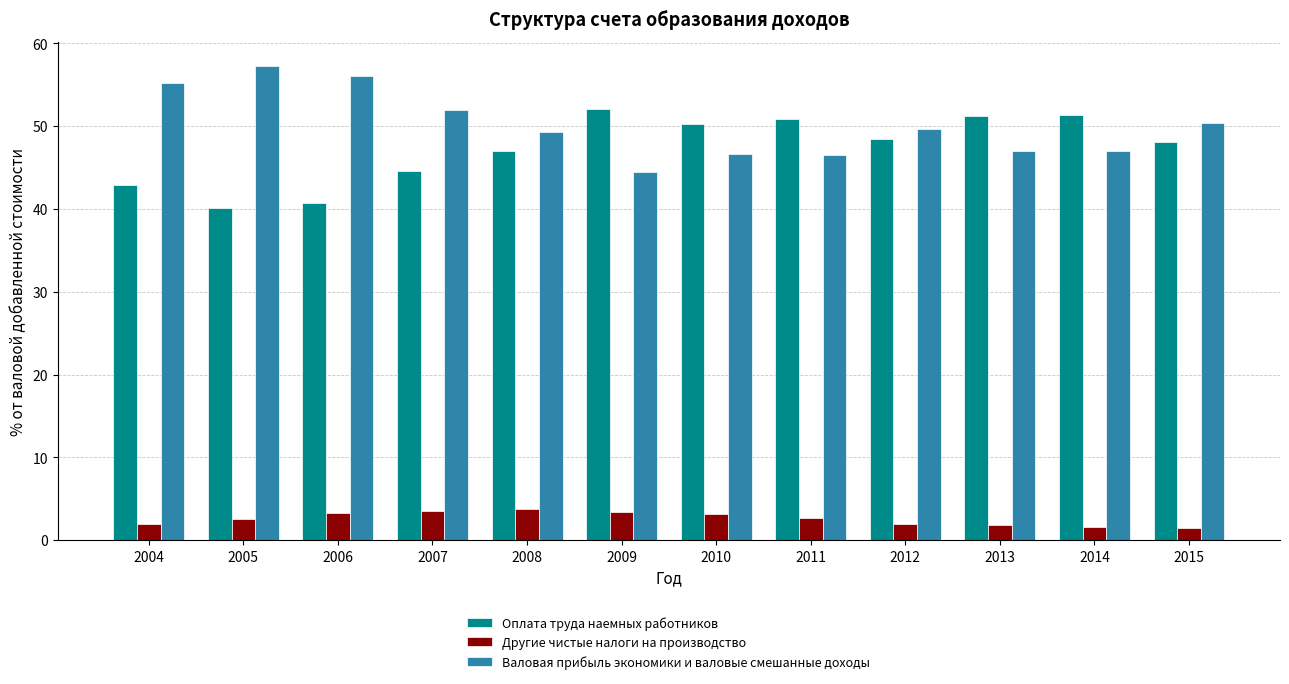

What is the difference between the highest and lowest values at 2007?

48.4